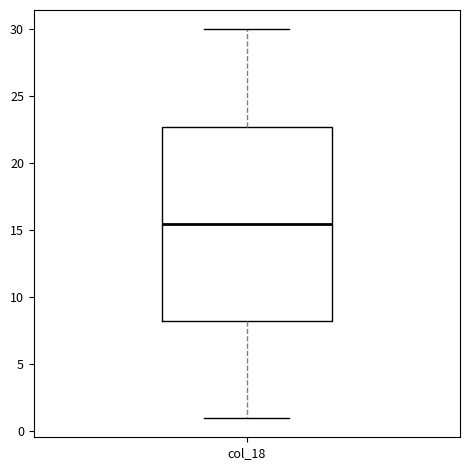

Read this box plot against the y-axis: the position of the median line, the range covered by the box, and the ends of both whiskers. The values are not printed on the chart, so give them approximately, as read against the axis.

median 15.5, box 8.5 to 23.0, whiskers 1.0 to 30.0